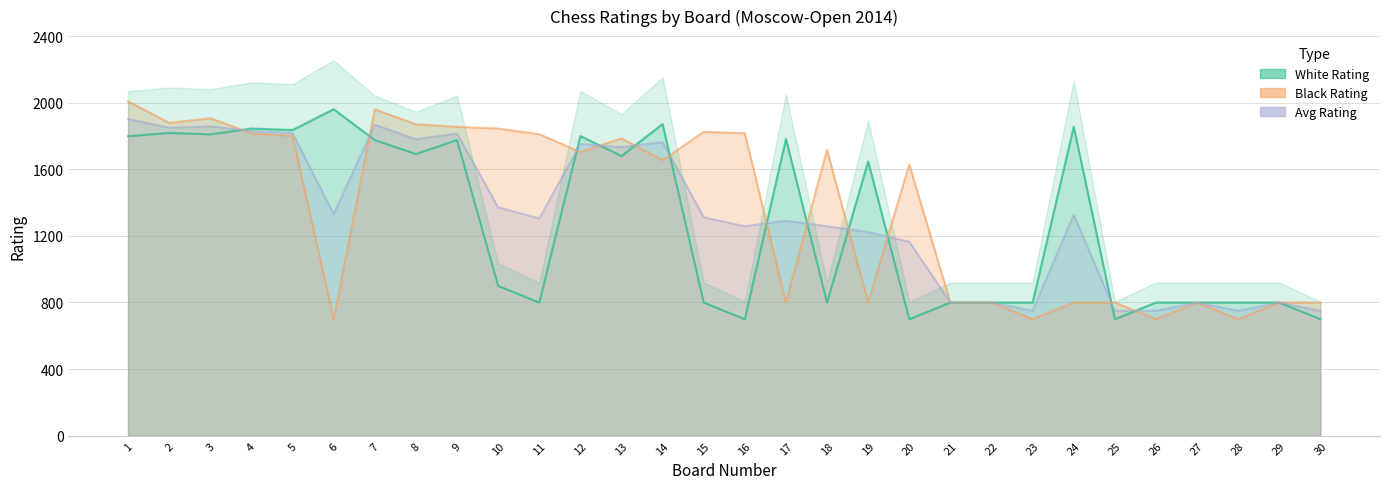

At which category is the sum across all series the highest?

1